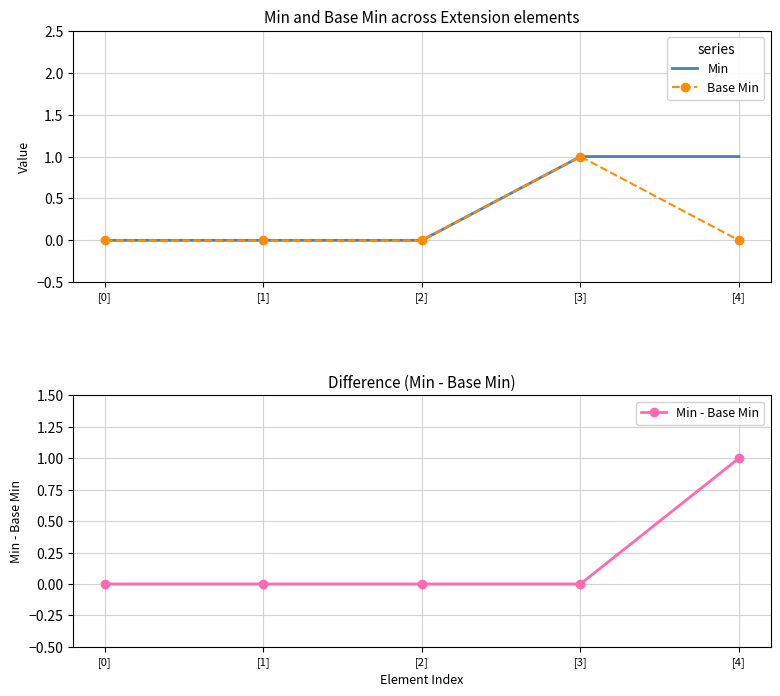

Which series has the largest total across all categories?

Min